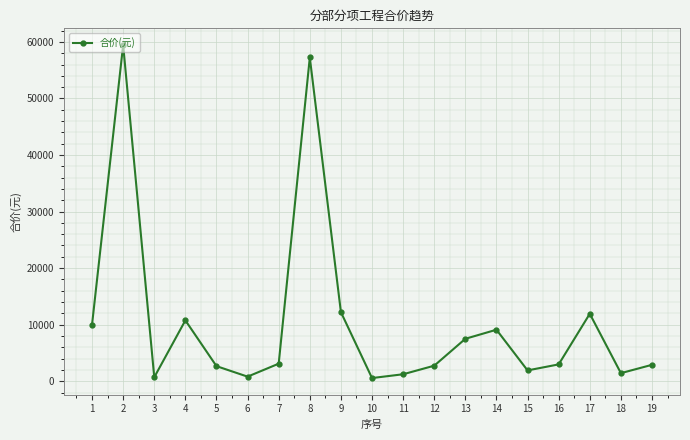

The value at 1 is 10007.8. True or false?

True